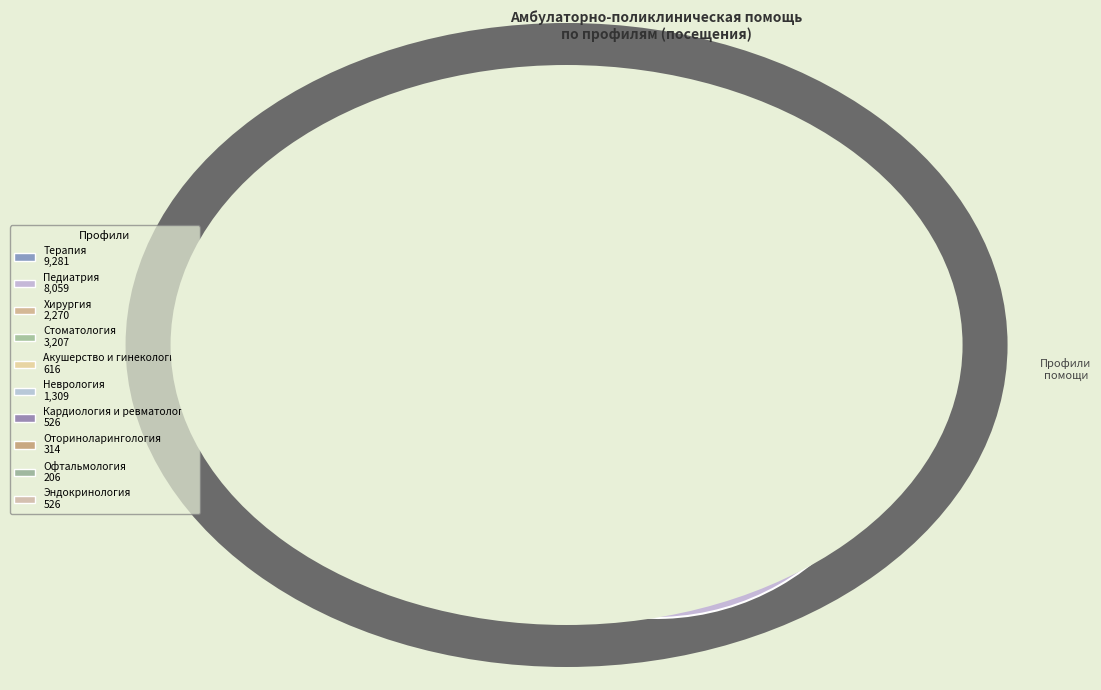

How much of the chart is everything except Педиатрия?

69.4%